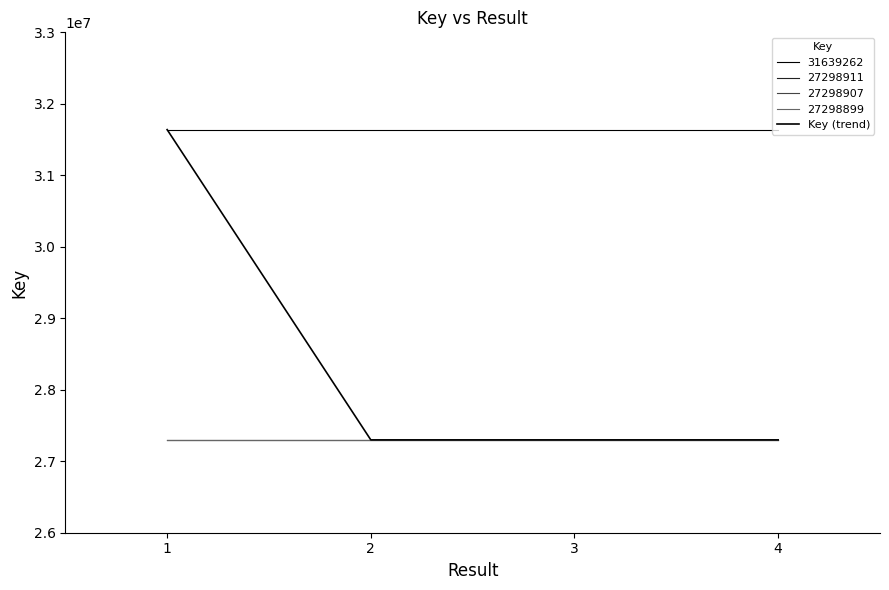

Does the chart have visible grid lines?

No